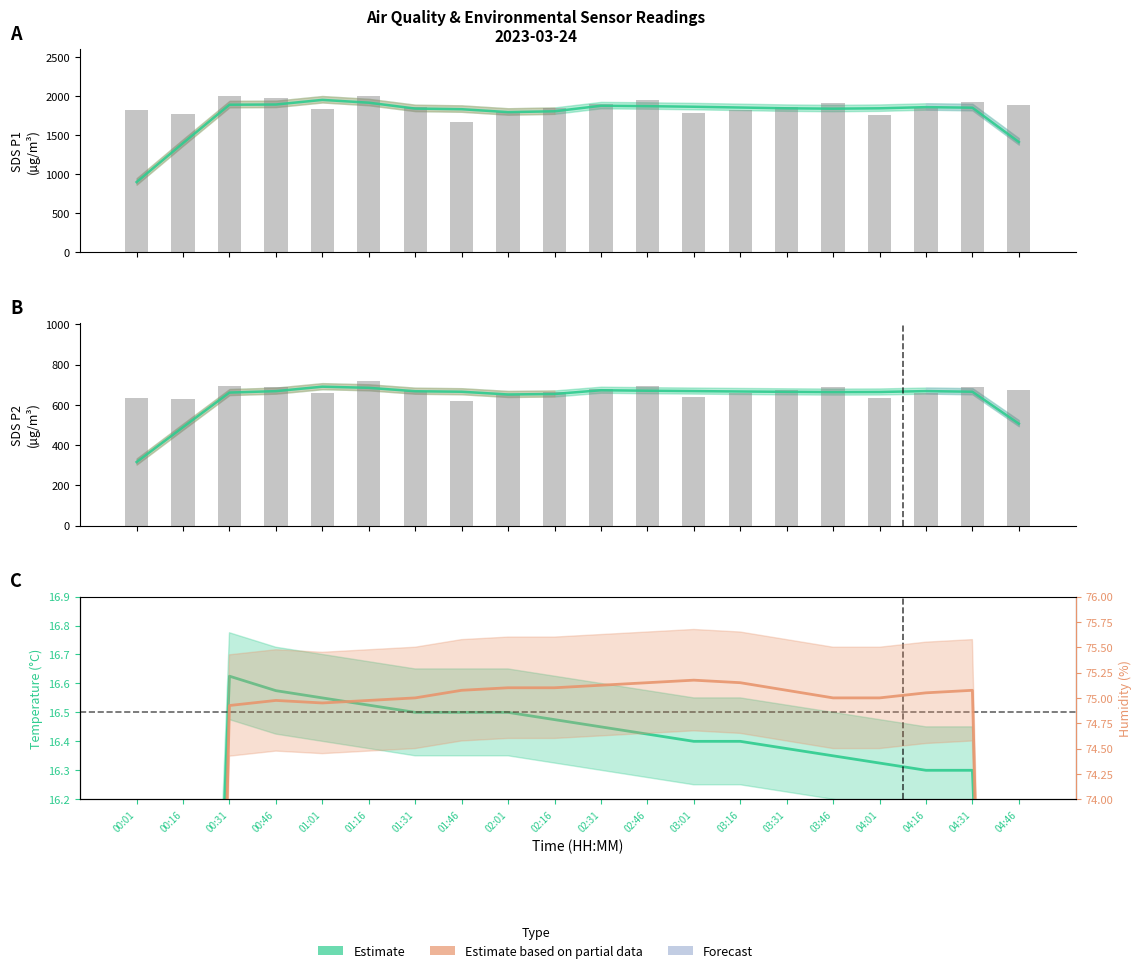

What is the sum of all SDS_P2 values?

13322.0